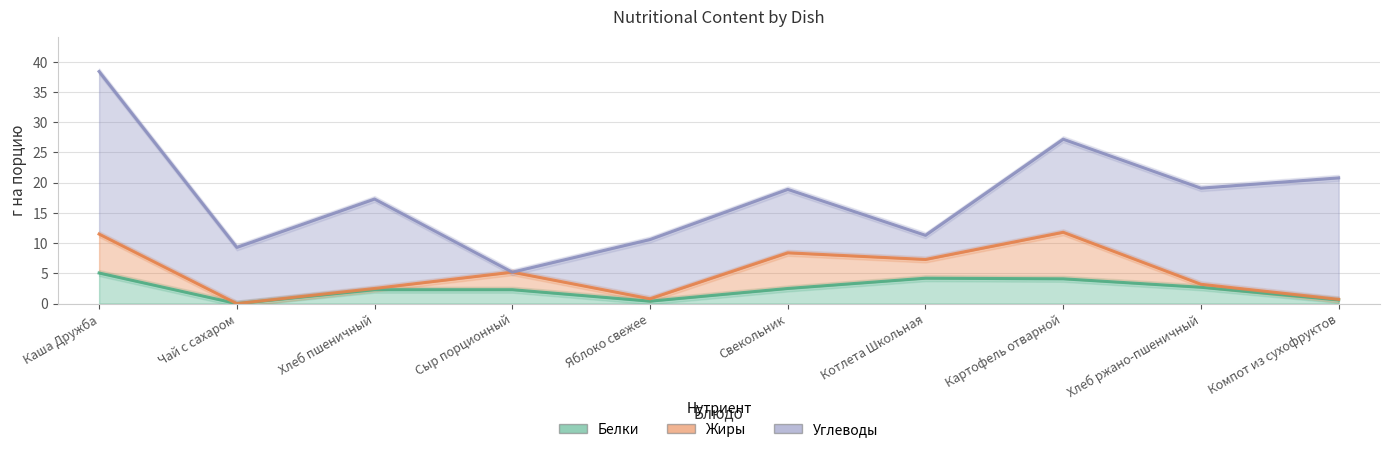

Which label corresponds to the largest value in the chart?

Каша Дружба